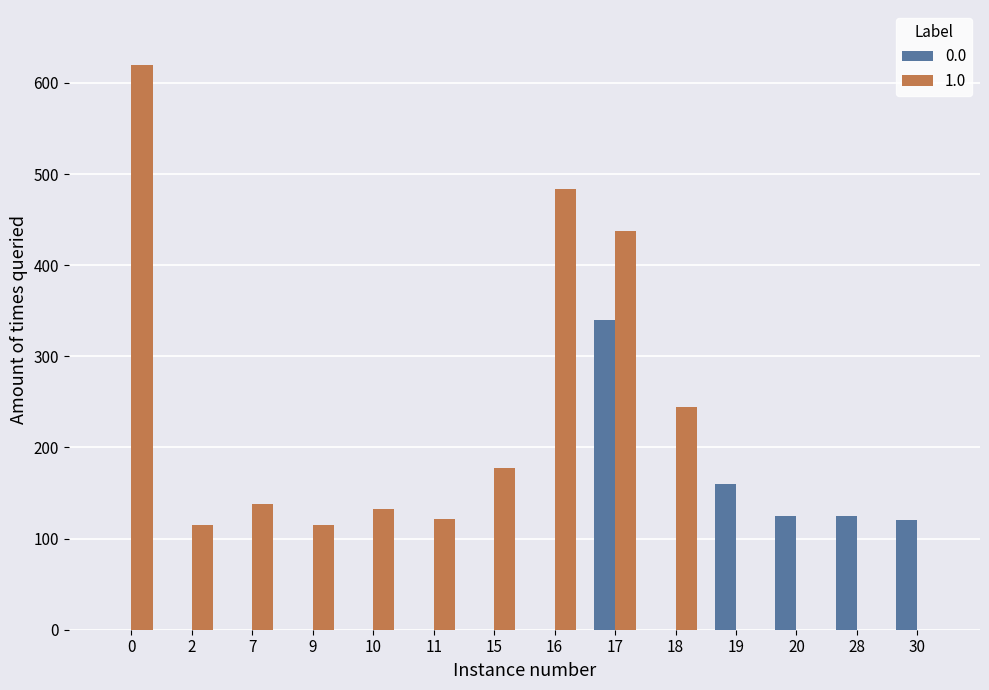

What are all the series names shown in the legend?

0.0, 1.0